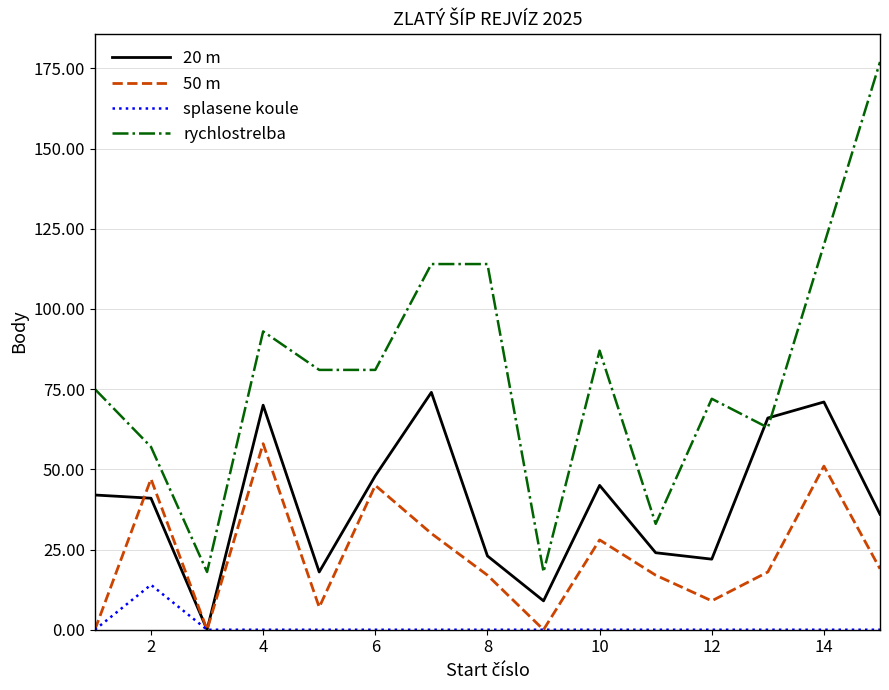

True or false: 50 m and rychlostrelba intersect in this chart.

False